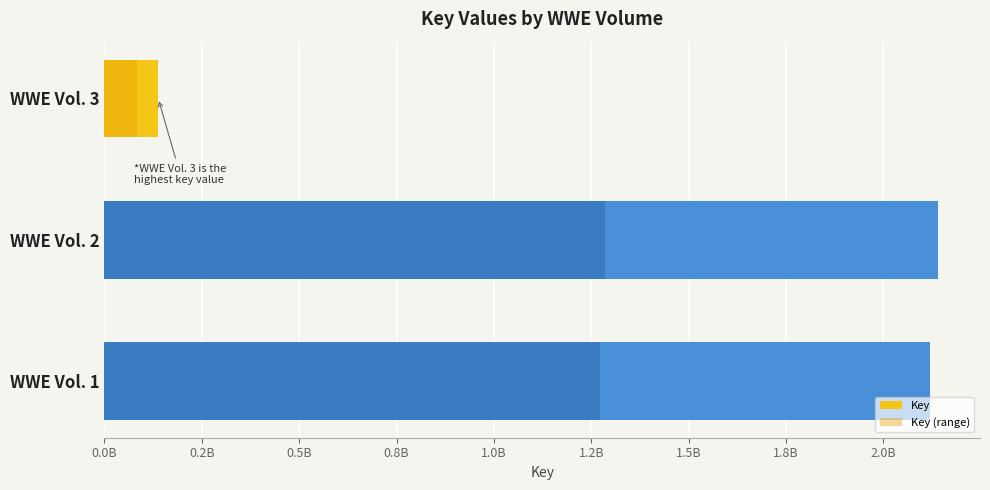

What is the average value of the Key (range) series?

879827901.8